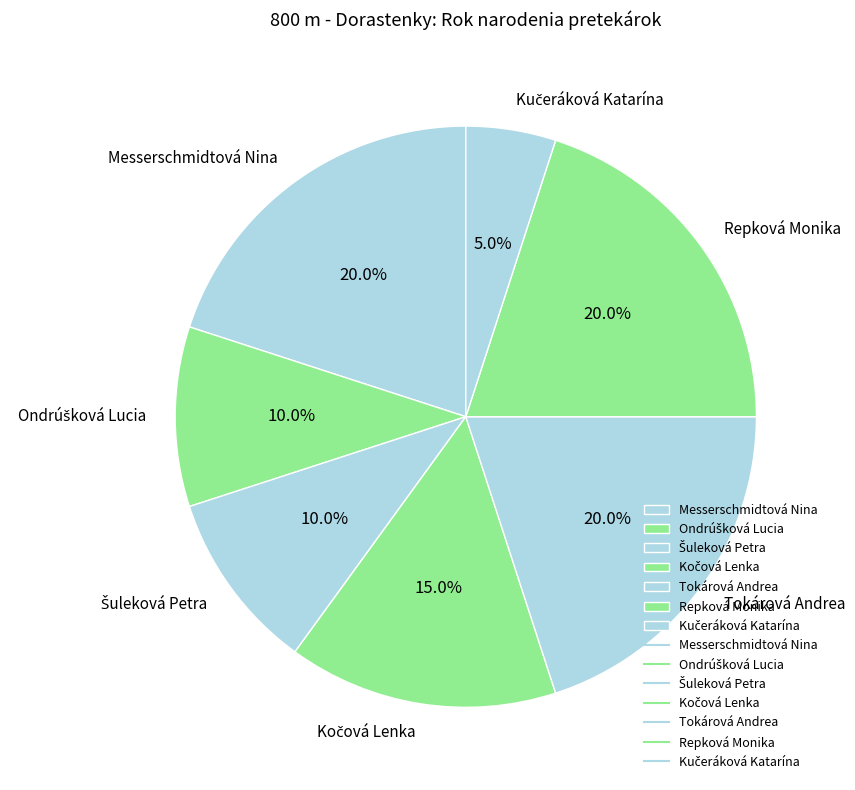

Is there any slice that represents more than half of the pie?

No